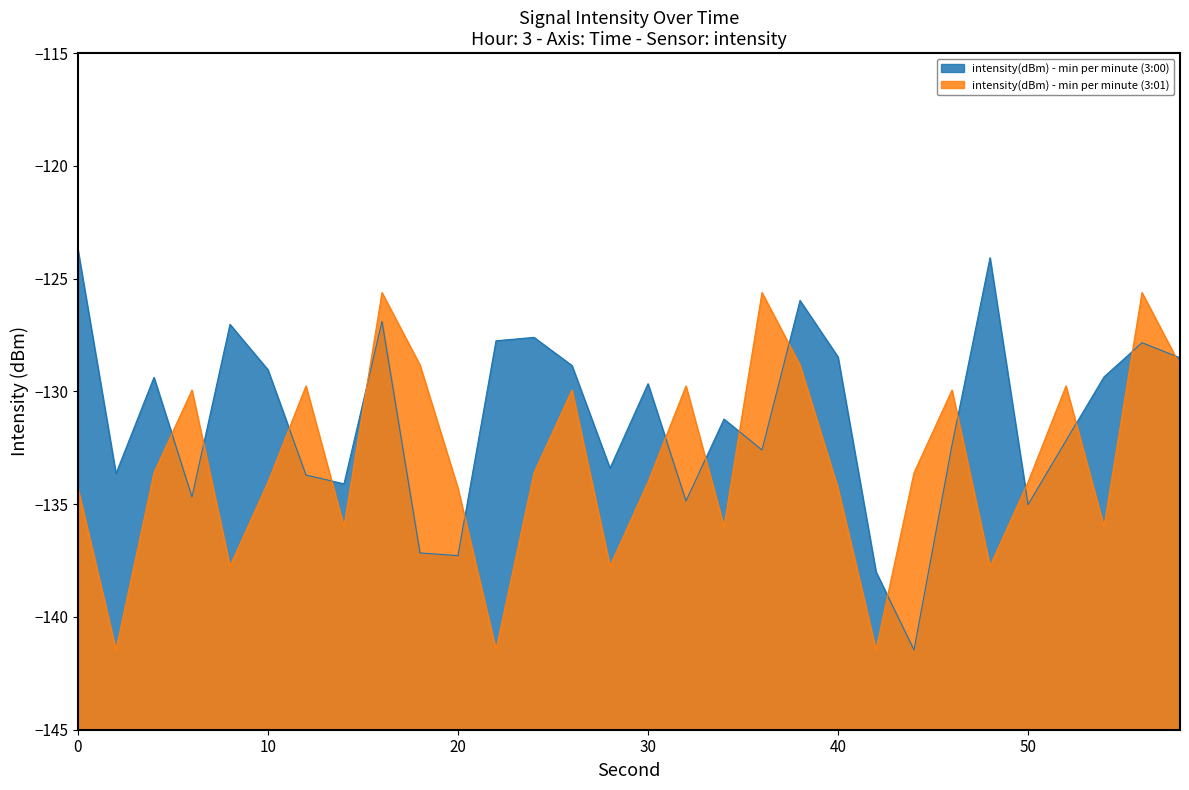

Which series ends up on top after the final intersection of intensity(dBm) - min per minute (3:00) and intensity(dBm) - min per minute (3:01)?

intensity(dBm) - min per minute (3:00)